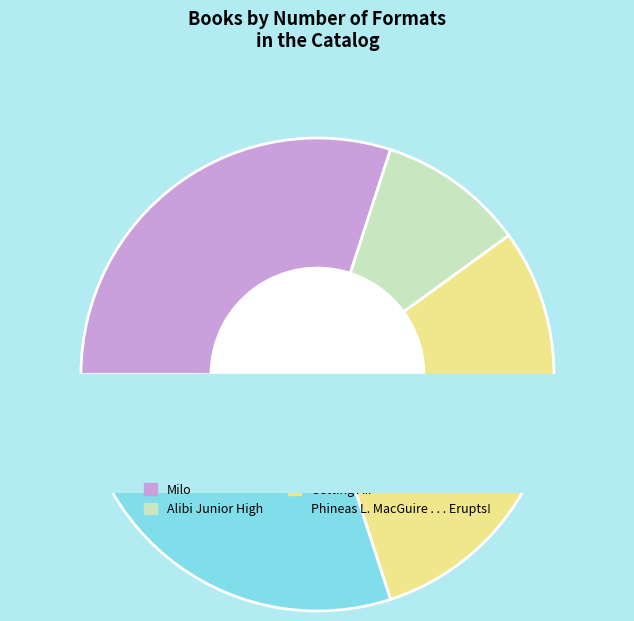

Which has a higher value, Milo or Phineas L. MacGuire . . . Erupts!?

Milo